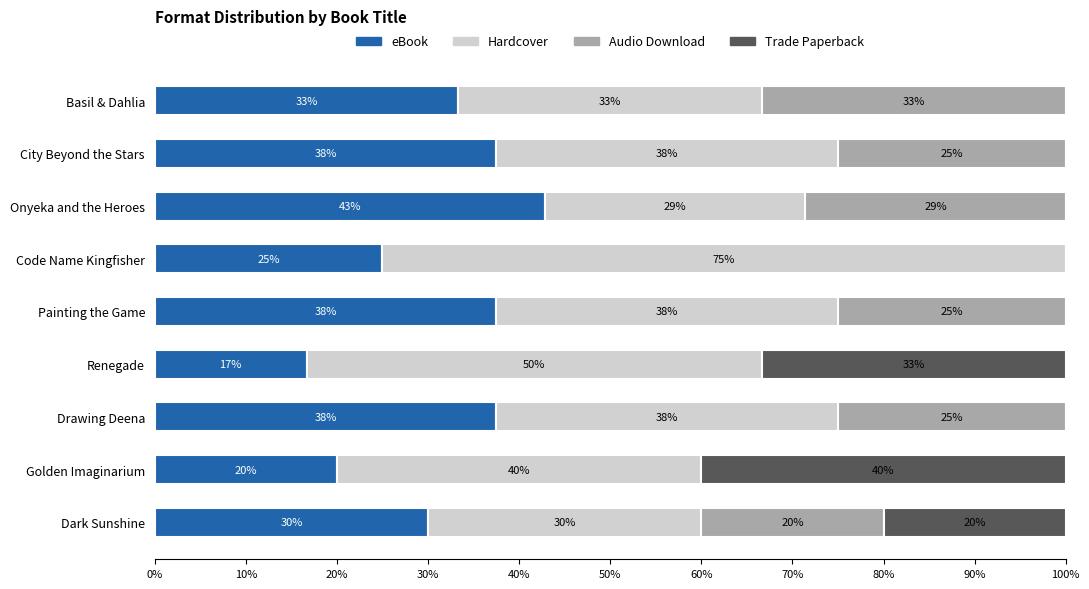

Is it true that eBook equals 42.9 at Onyeka and the Heroes?

True